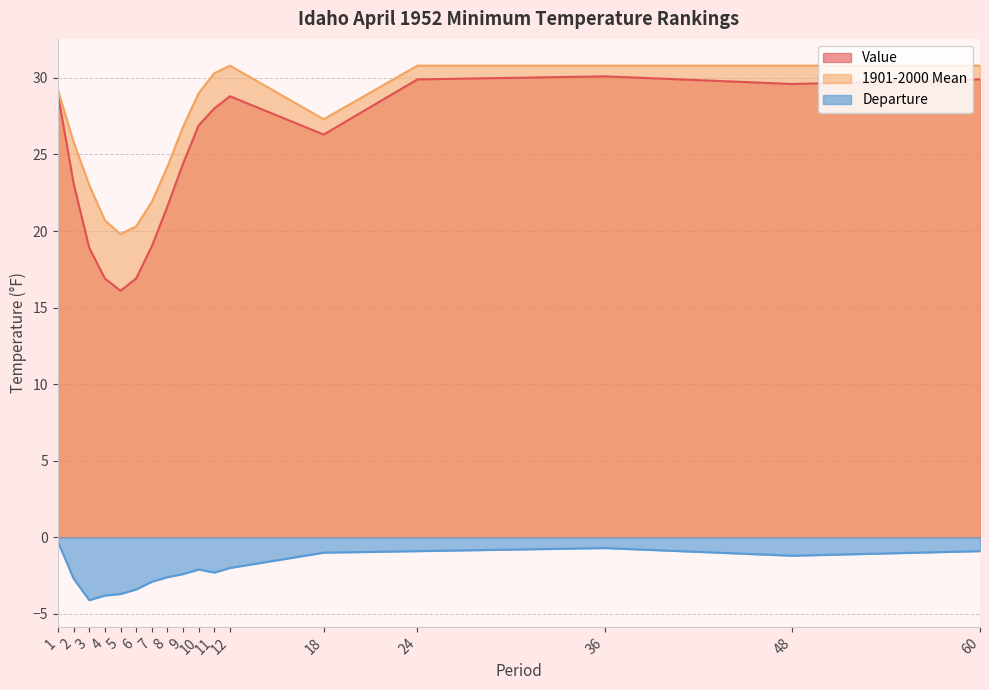

What is the sum of all 1901-2000 Mean values?

452.3